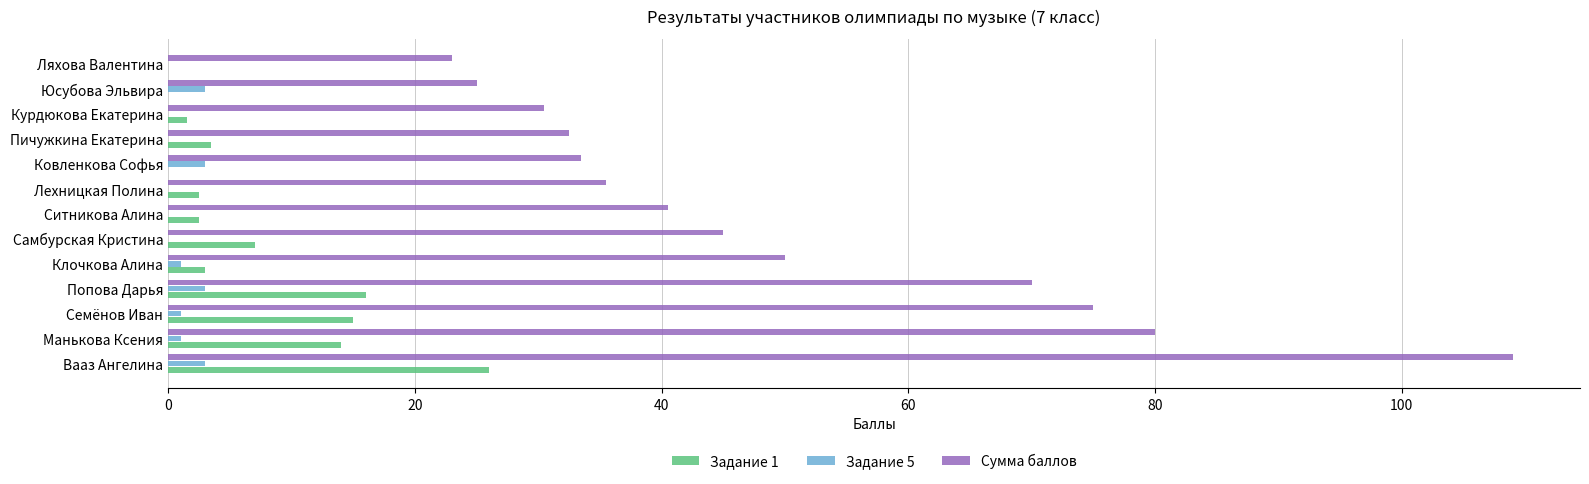

Where is Сумма баллов nearest to the value 66?

Попова Дарья